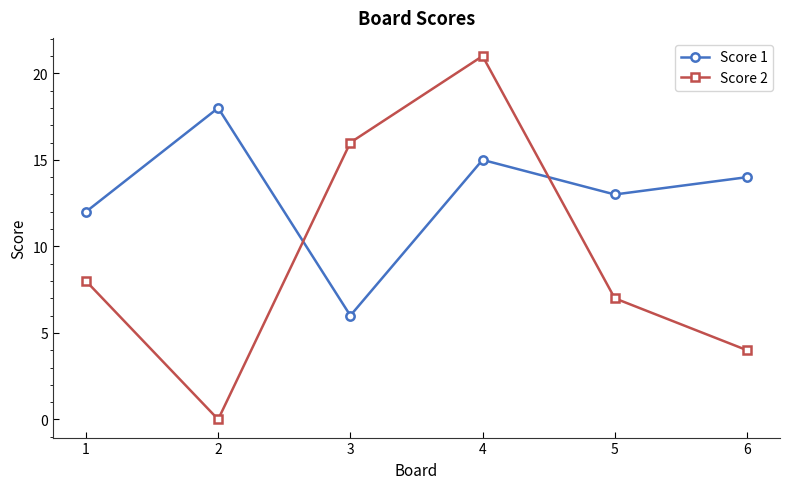

What is the difference between the Score 2 values at 3 and 4?

5